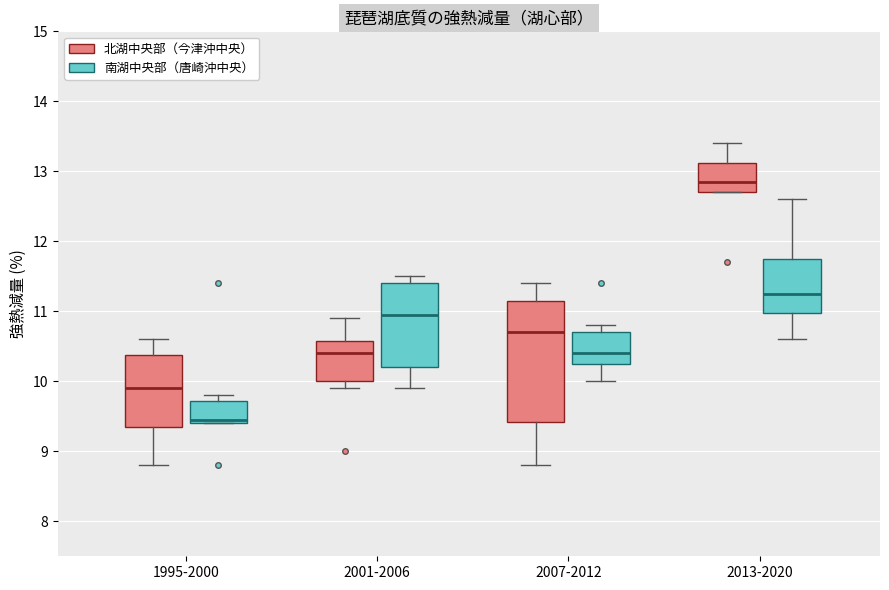

Where is the upper edge of the box for 2007-2012 (南湖中央部（唐崎沖中央）) on the y-axis? The values are not printed on the chart, so give them approximately, as read against the axis.

10.7